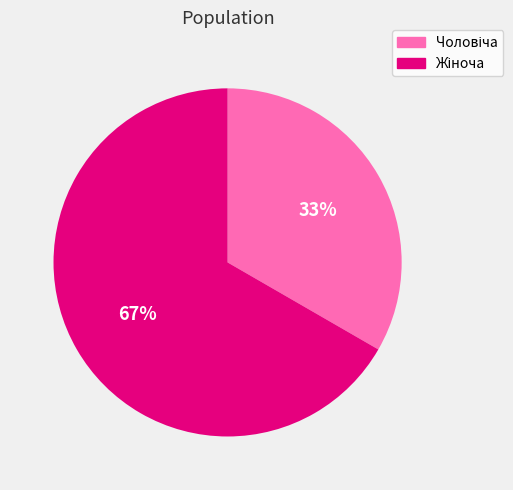

To the nearest percent, what is the average slice percentage?

50%